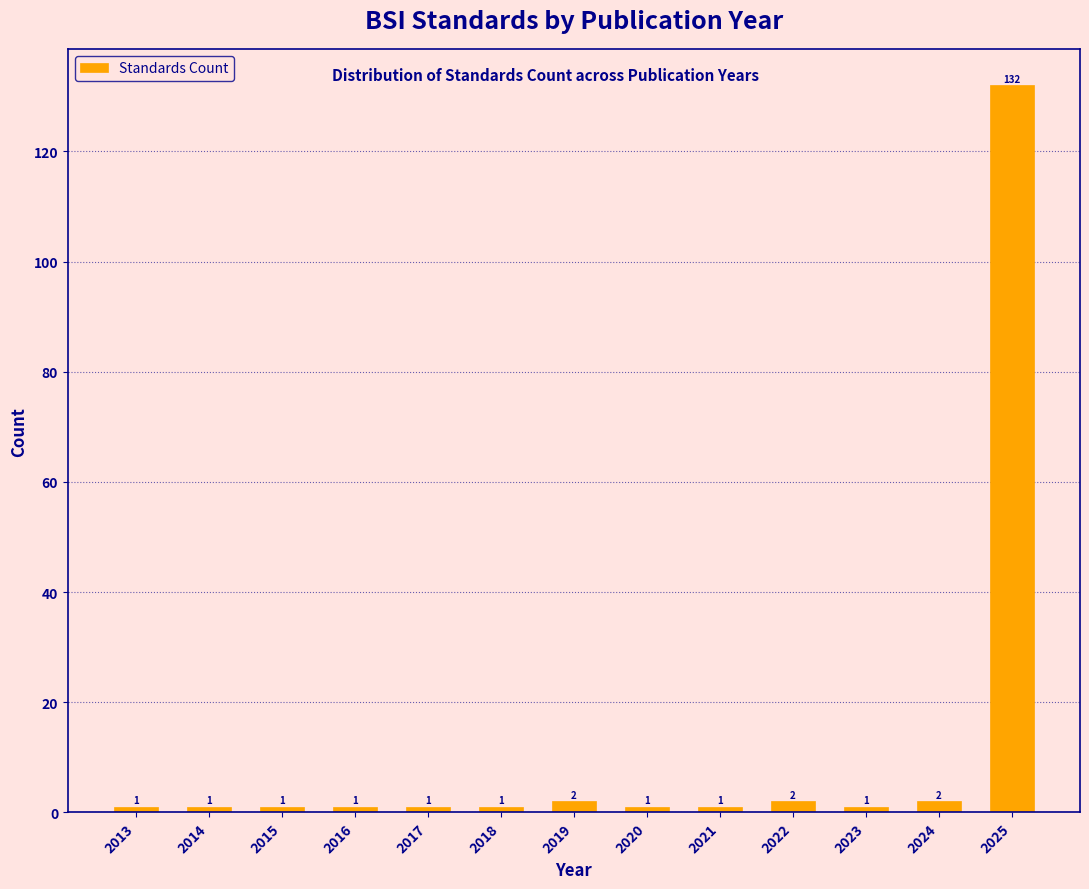

Reading right to left, what are all the values shown in this chart?

2025=132	2024=2	2023=1	2022=2	2021=1	2020=1	2019=2	2018=1	2017=1	2016=1	2015=1	2014=1	2013=1